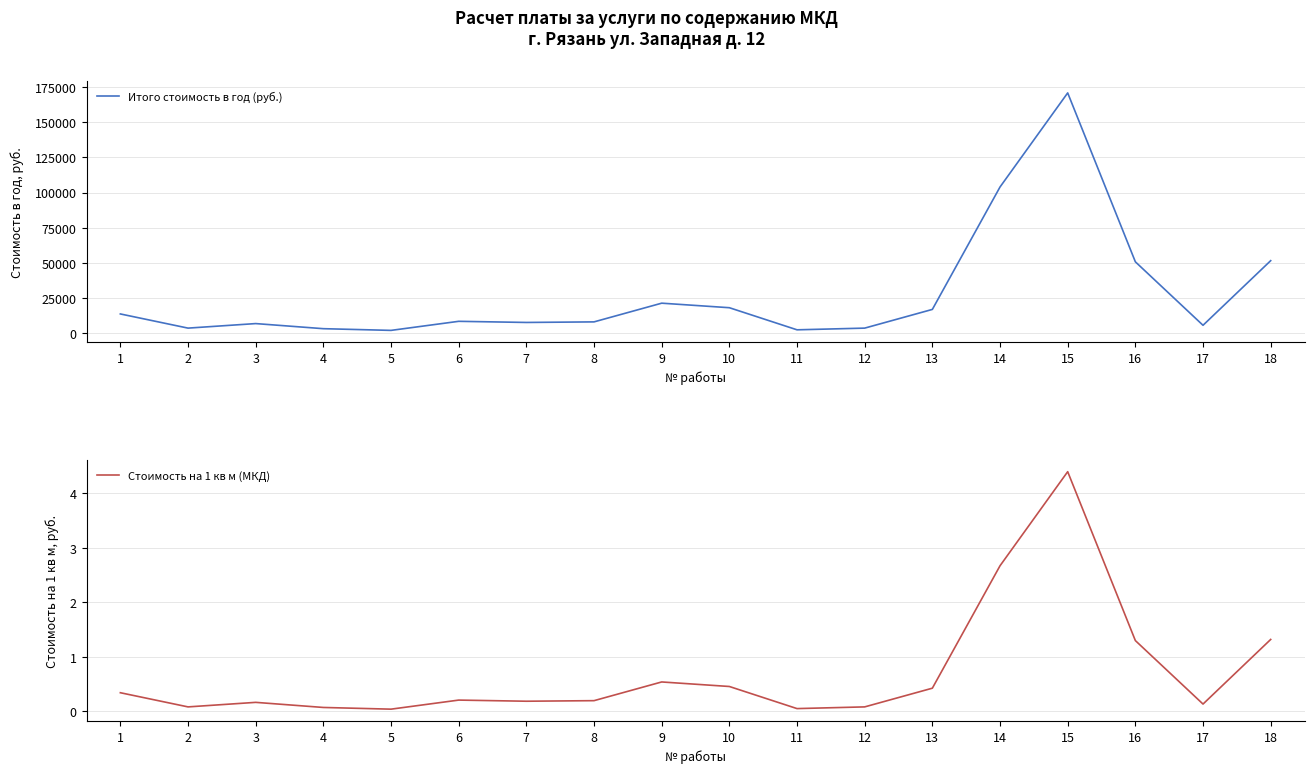

True or false: Стоимость на 1 кв м (МКД) and Итого стоимость в год (руб.) cross at least once.

False